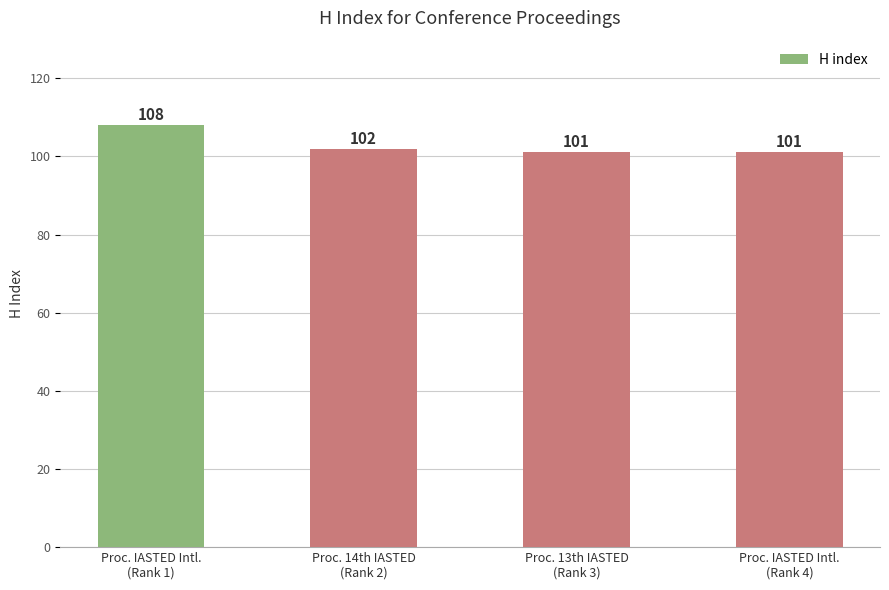

Reading left to right, list all the values displayed in this chart.

Proc. IASTED Intl.
(Rank 1)=108	Proc. 14th IASTED
(Rank 2)=102	Proc. 13th IASTED
(Rank 3)=101	Proc. IASTED Intl.
(Rank 4)=101